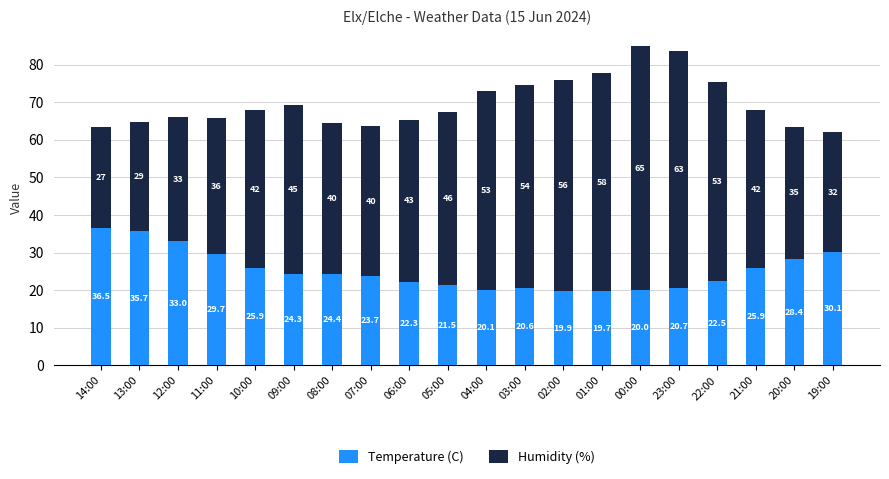

What is the value of the Temperature (C) bar at the 13th from the left?

19.9